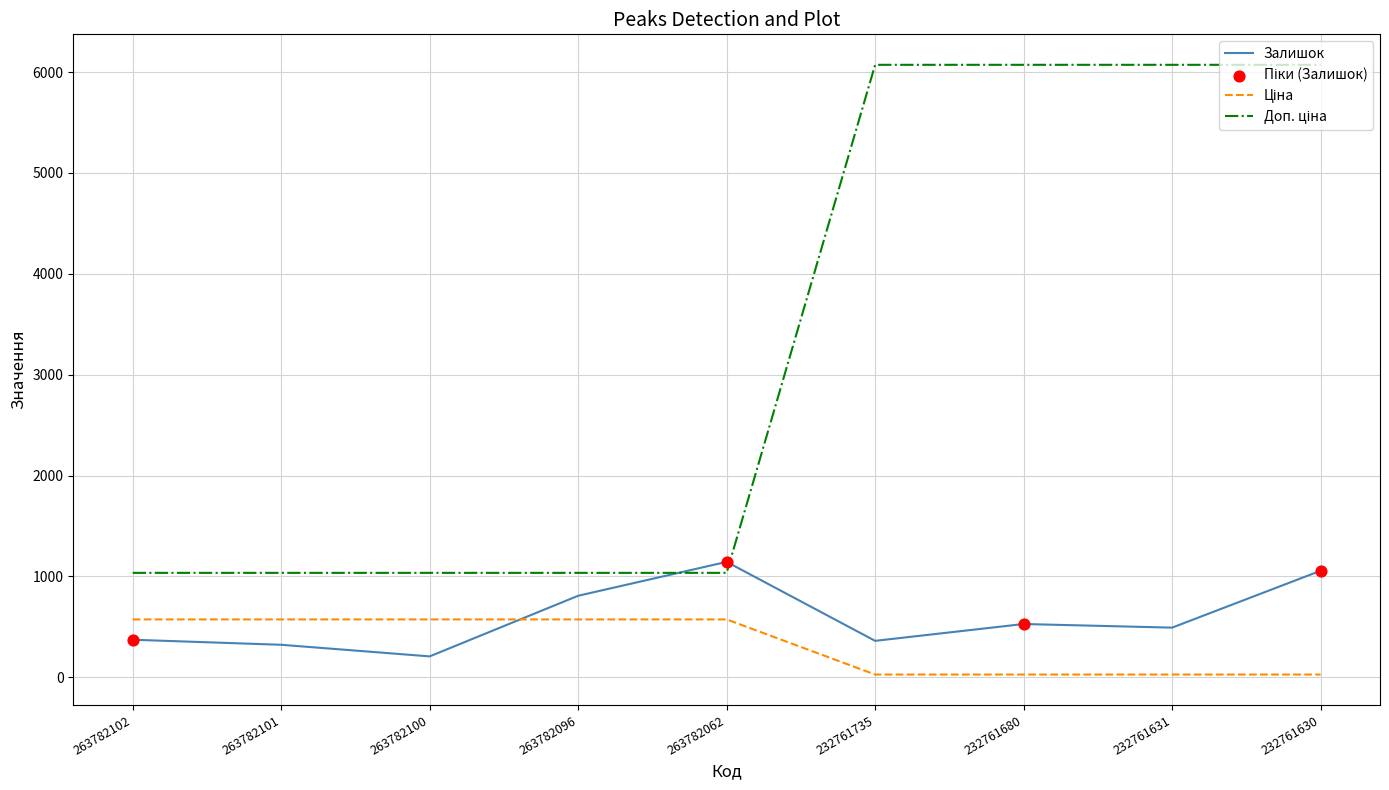

What is the difference between the maximum and minimum values in the Залишок series?

937.0